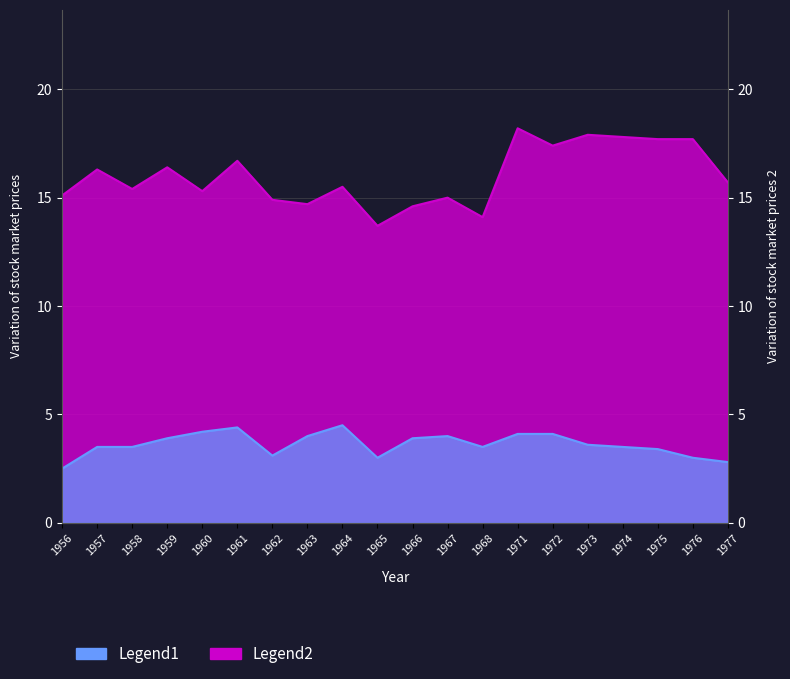

Which label corresponds to the largest value in the chart?

1971